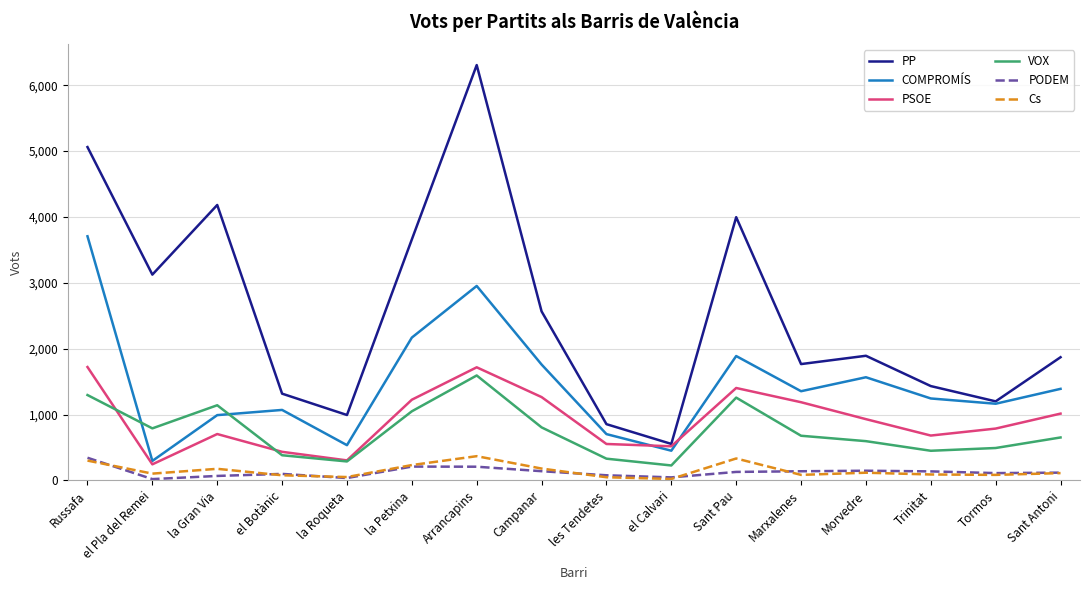

At which category is the sum across all series the highest?

Arrancapins